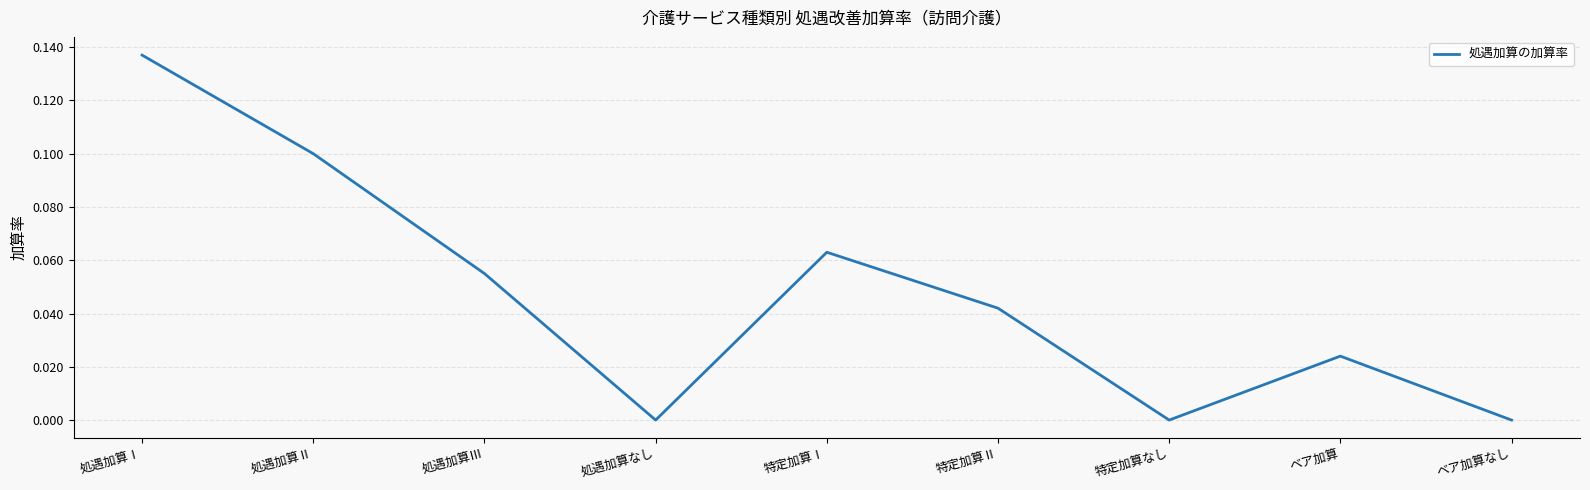

Which label corresponds to the largest value in the chart?

処遇加算Ⅰ